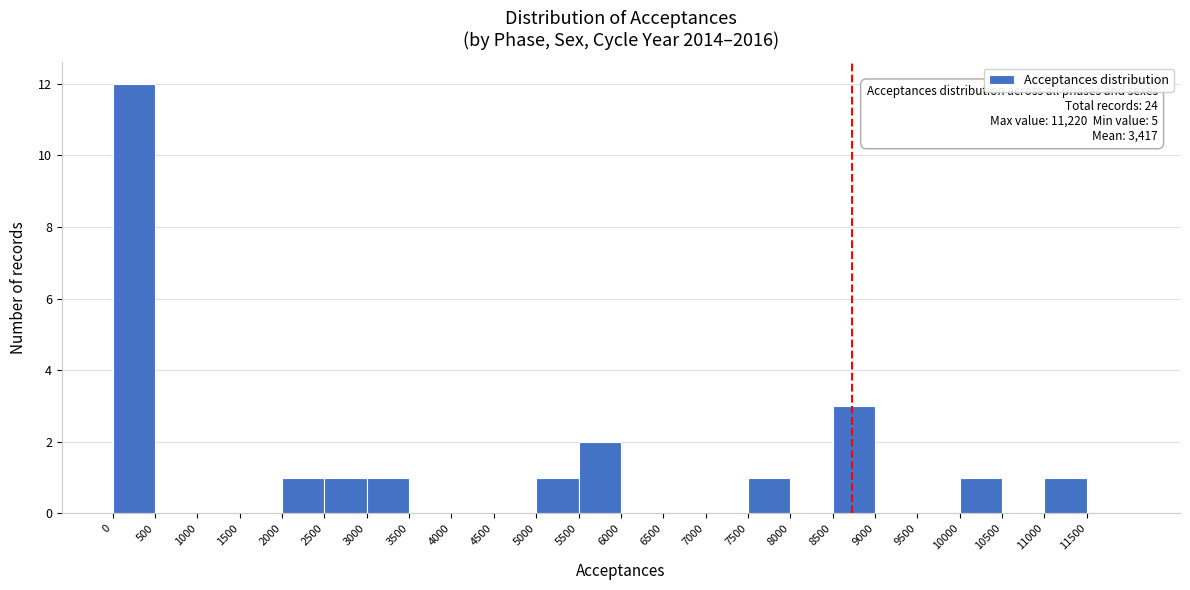

Which range on the x-axis has the tallest bar?

0 to 500